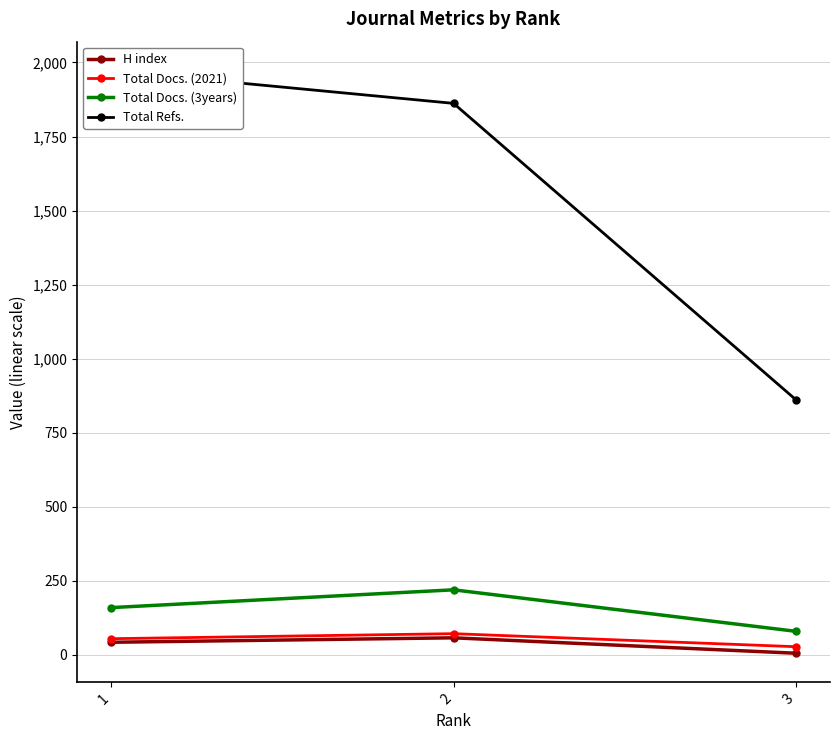

List the labels in order of Total Docs. (3years) value, largest first.

2, 1, 3